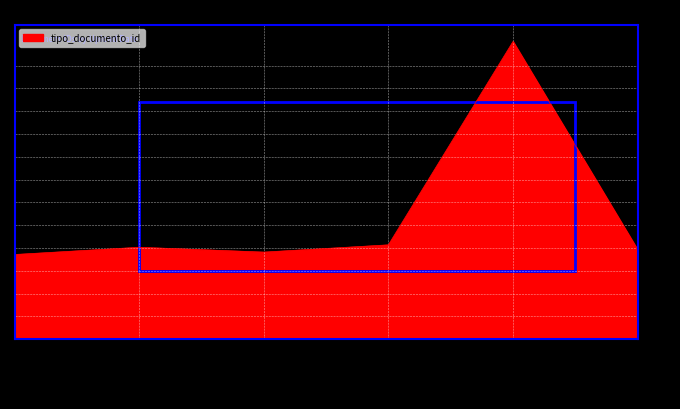

What is the change in value from 2017-03-16_3 to 2017-03-16_4?

+3